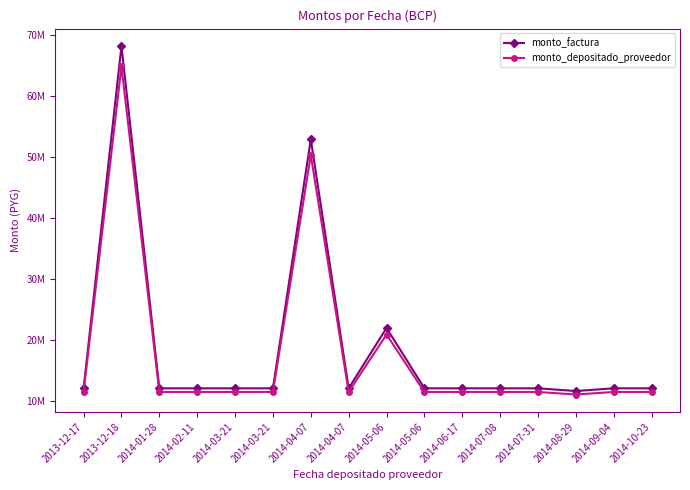

What are all the series names shown in the legend?

monto_factura, monto_depositado_proveedor